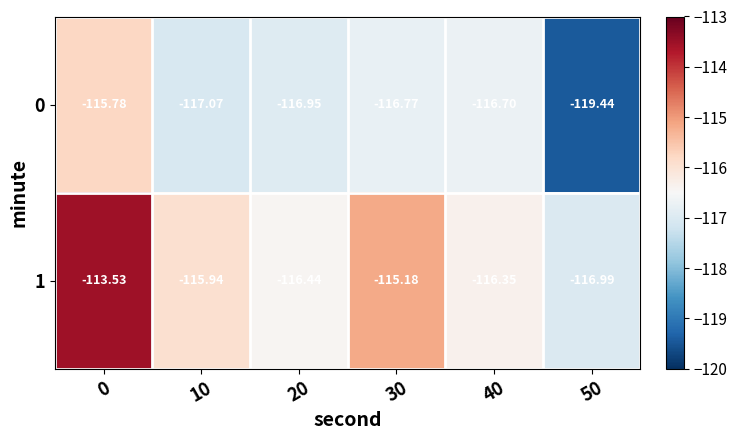

List the series in order of their overall mean, highest first.

1, 0